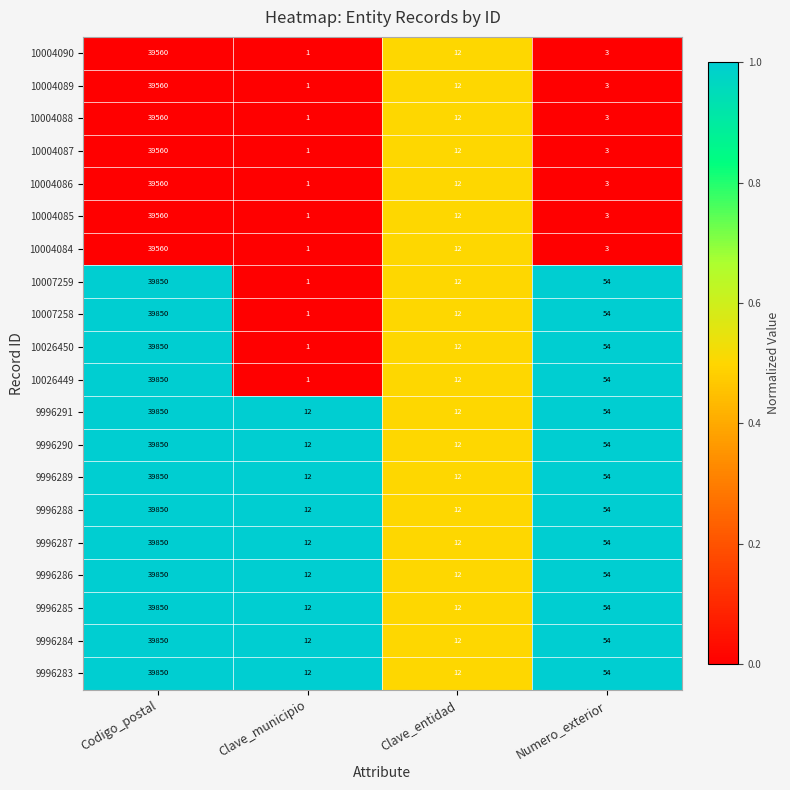

Where does the 10004086 series first go above 12?

Codigo_postal